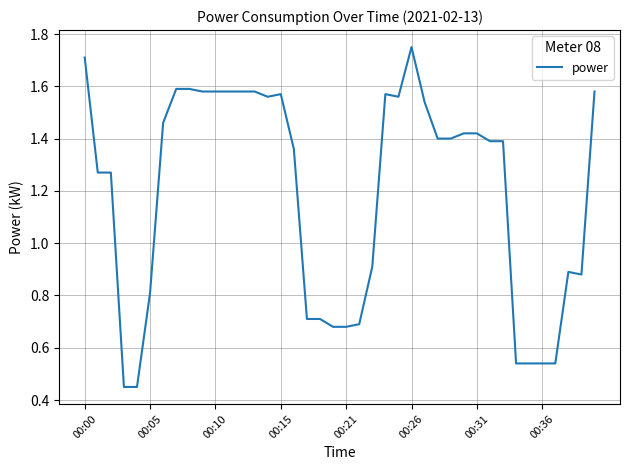

Does the chart display data point markers on the line(s)?

No